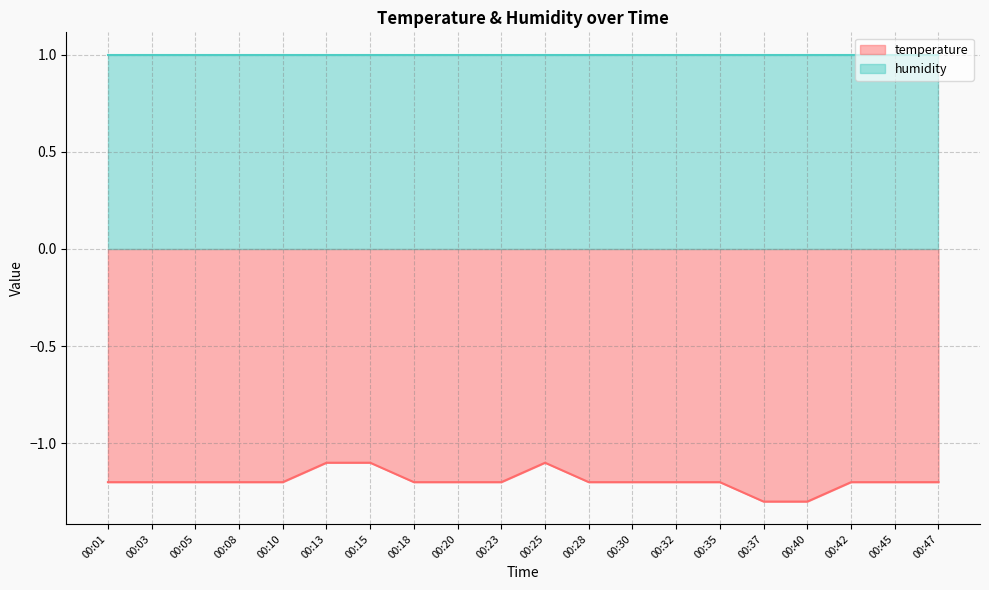

How many interior local peaks (higher than both neighbors) does the data have?

1